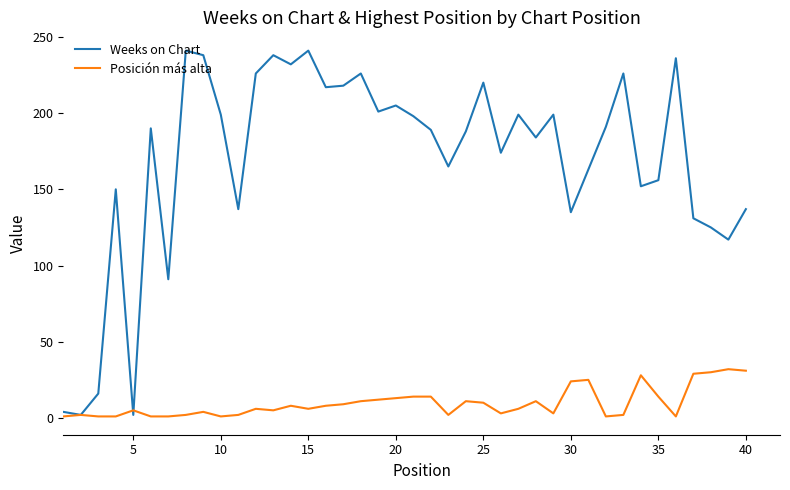

What is the highest value of the Posición más alta series?

32